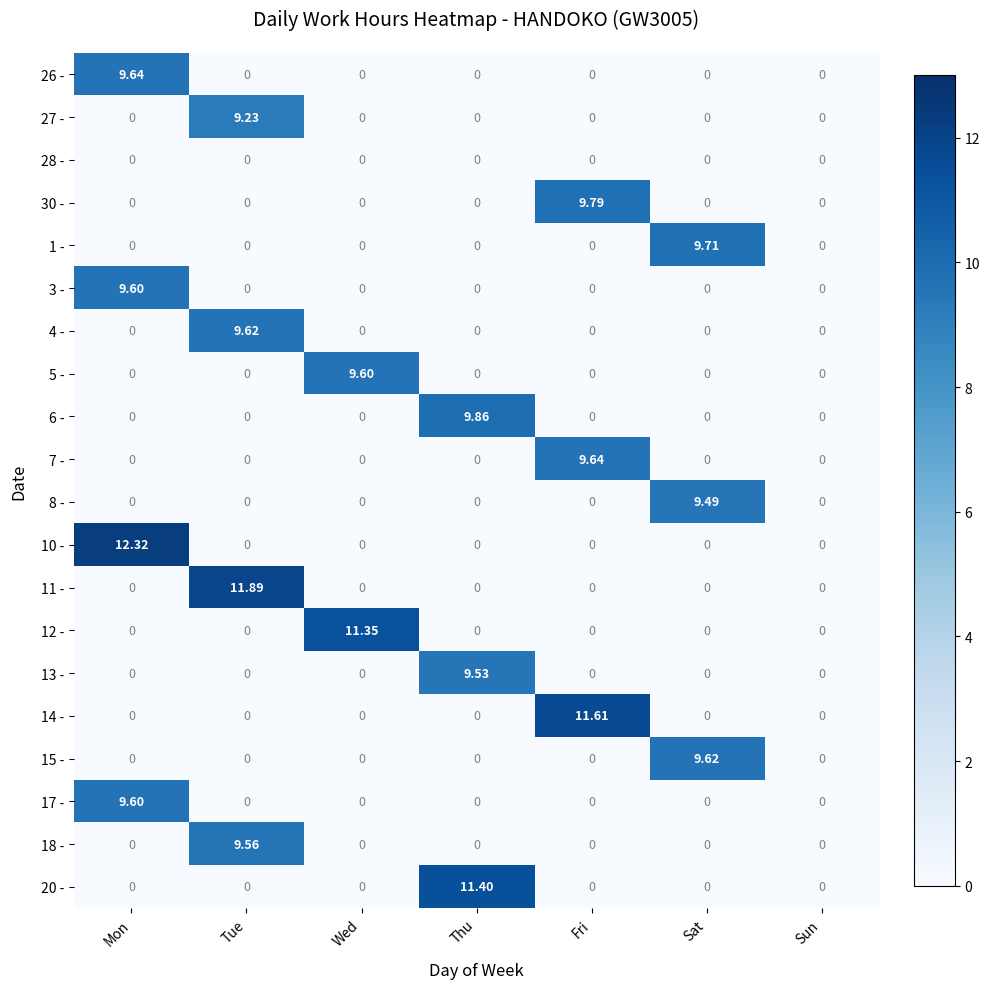

At which category is the sum across all series the highest?

Mon